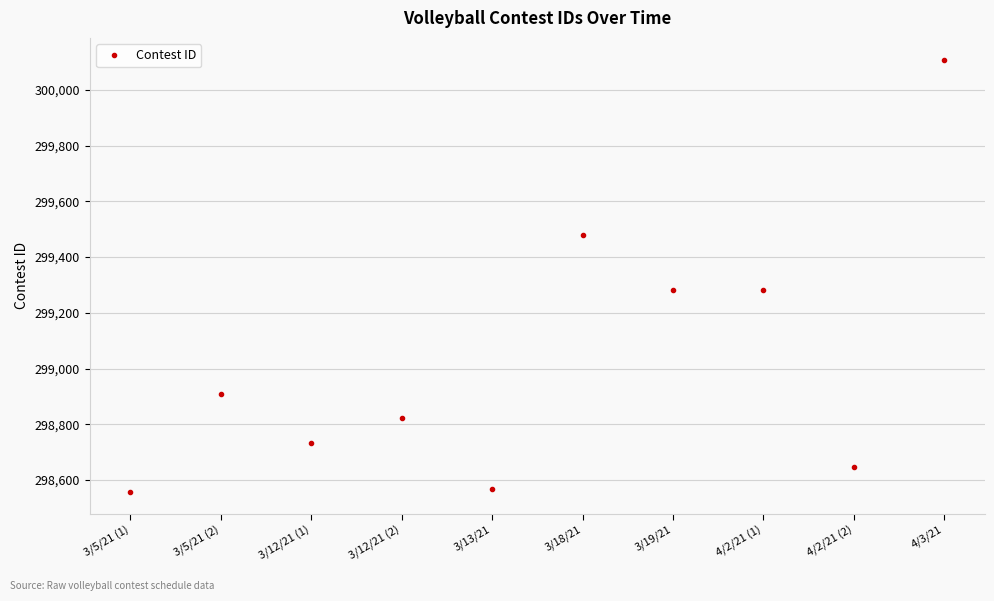

What is the change in value from 3/5/21 (1) to 4/3/21?

+1553